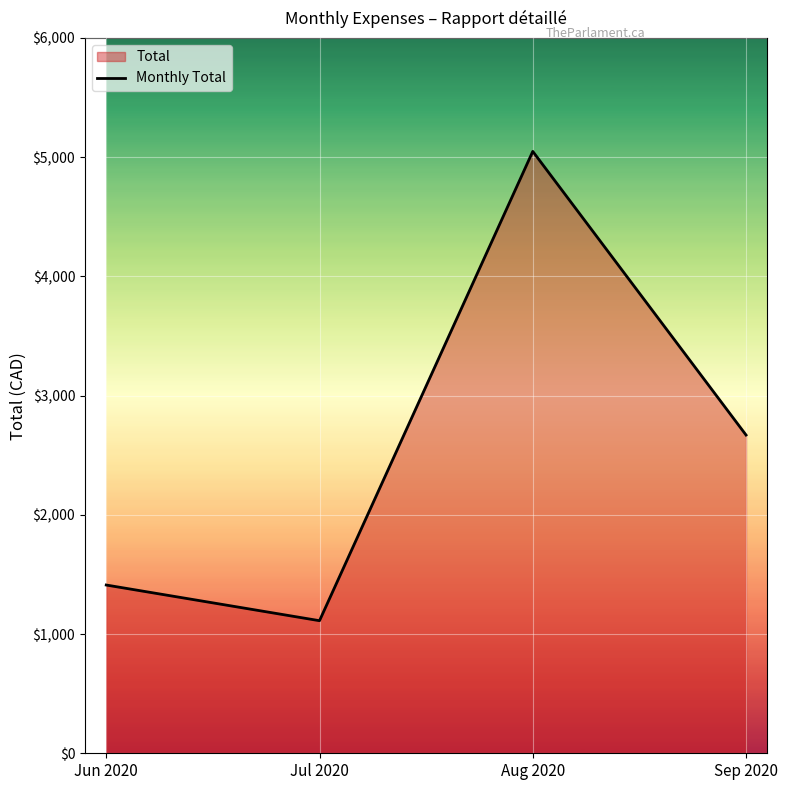

Is it true that the value at Jul 2020 is 1112.1?

True